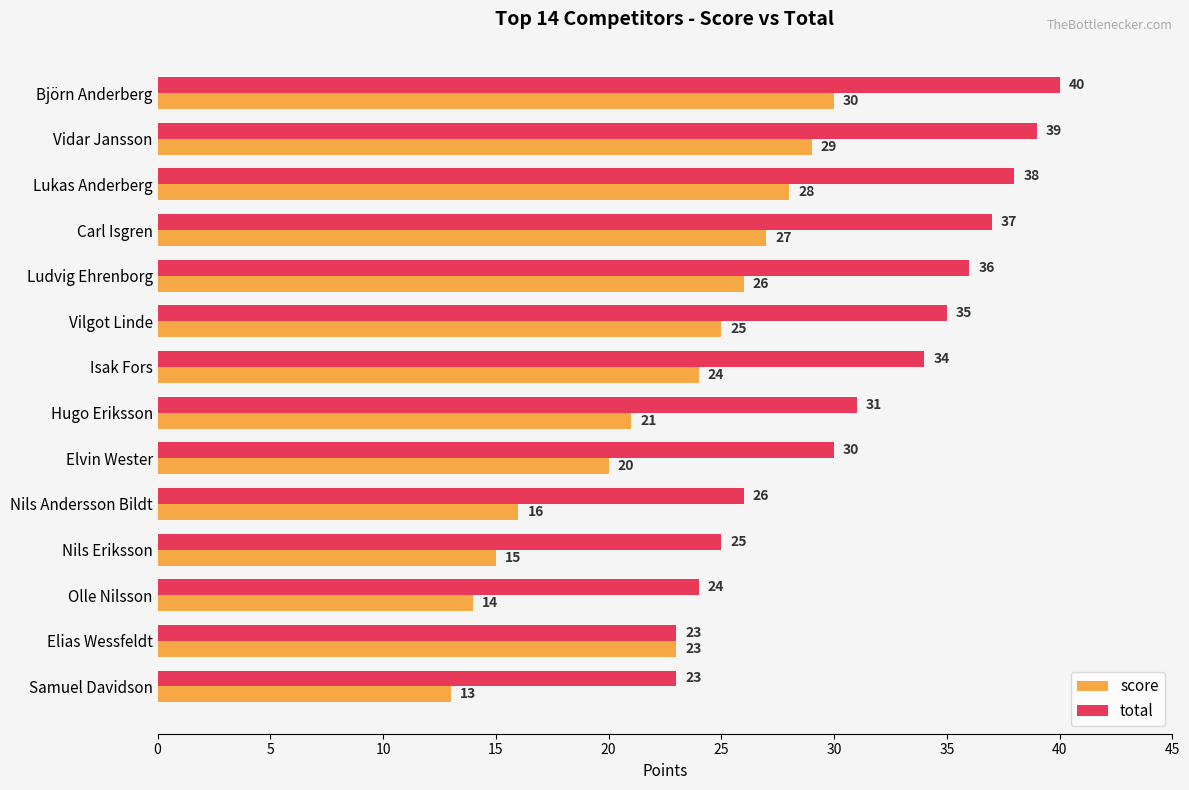

Which category has the lowest value across all series?

Samuel Davidson